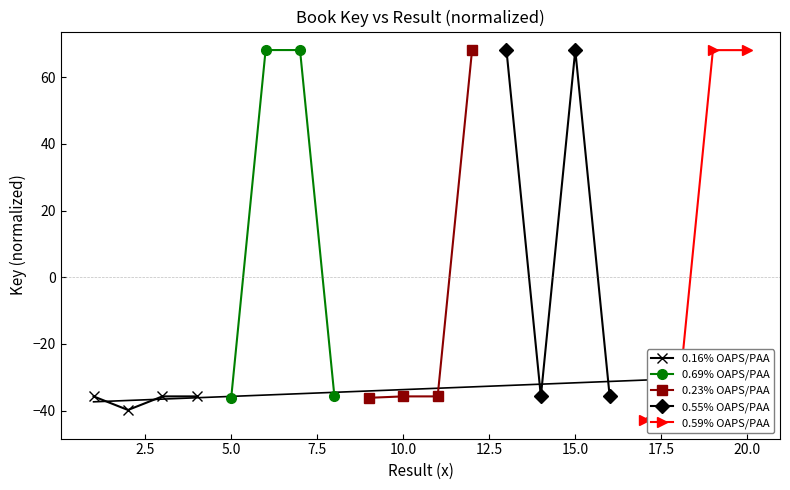

What is the maximum value for 0.69% OAPS/PAA?

68.1